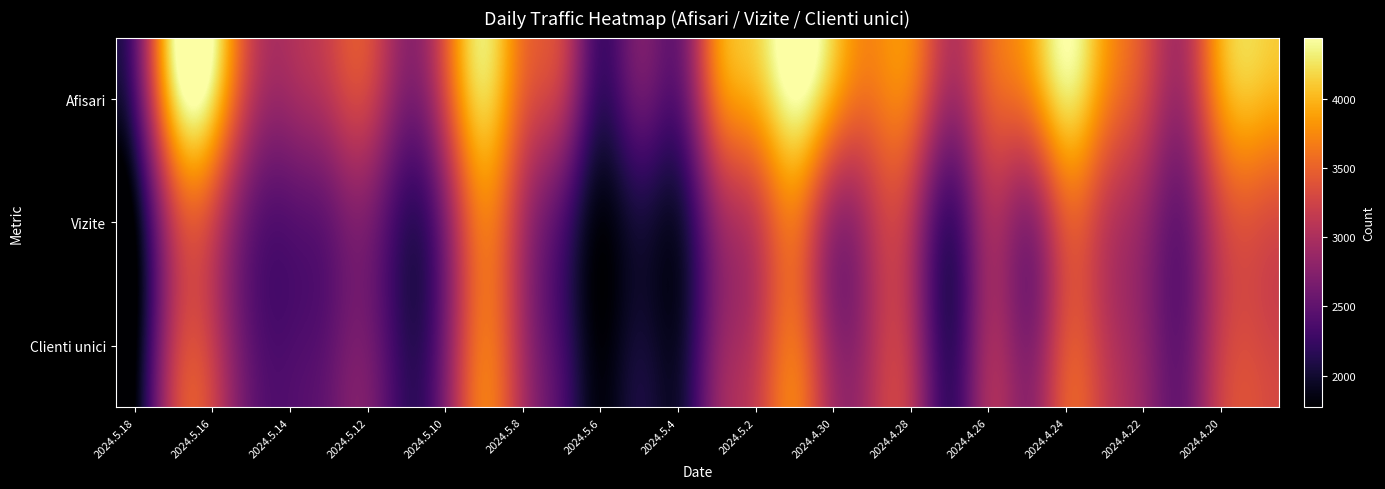

At which category is the sum across all series the highest?

17